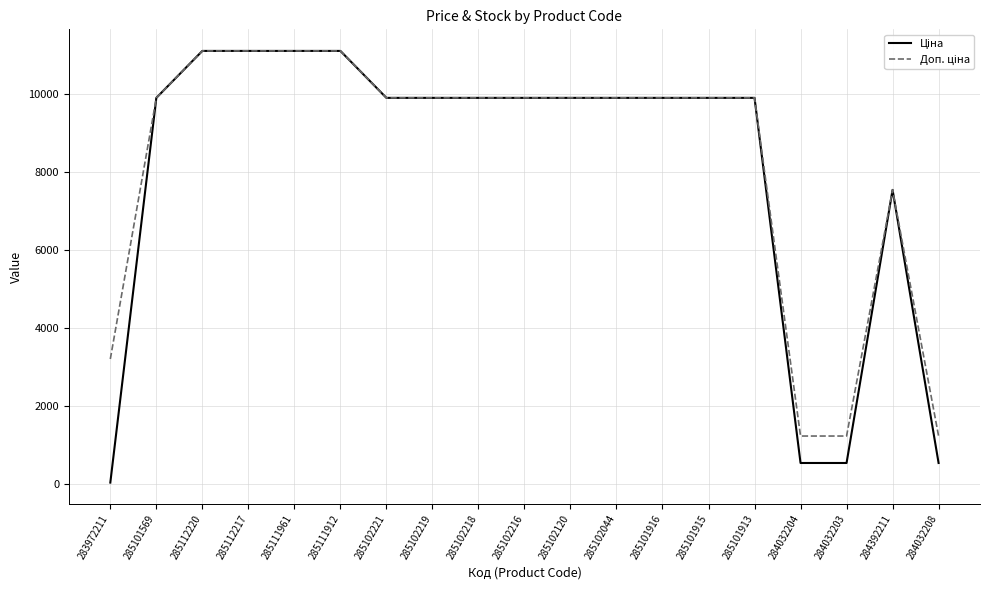

What is the total value across all series at 284392211?

15091.8